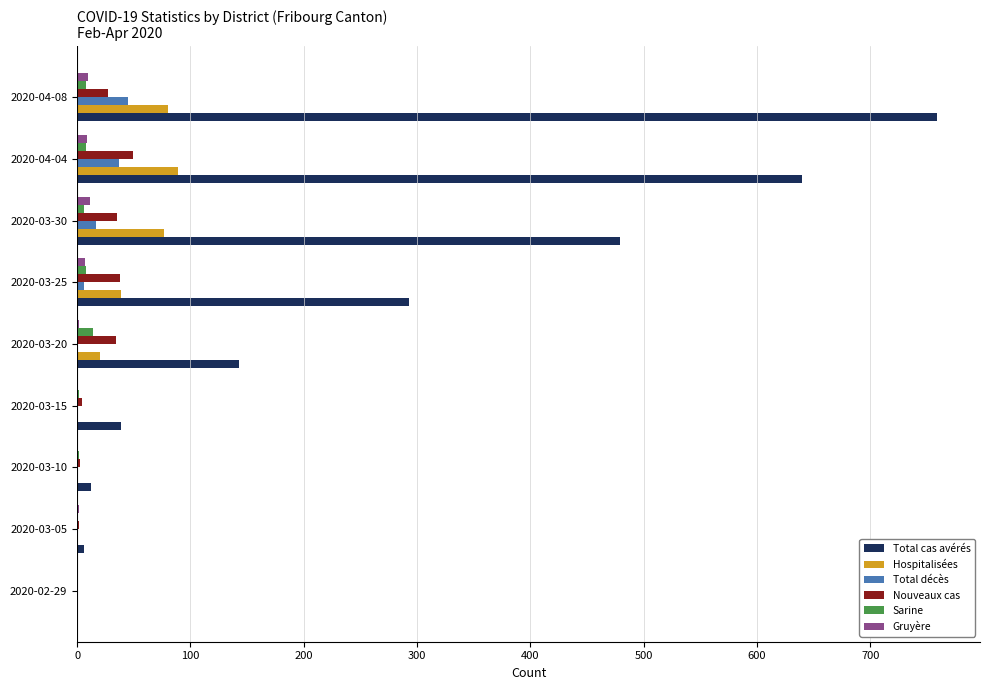

Which series has the widest spread of values?

Total cas avérés